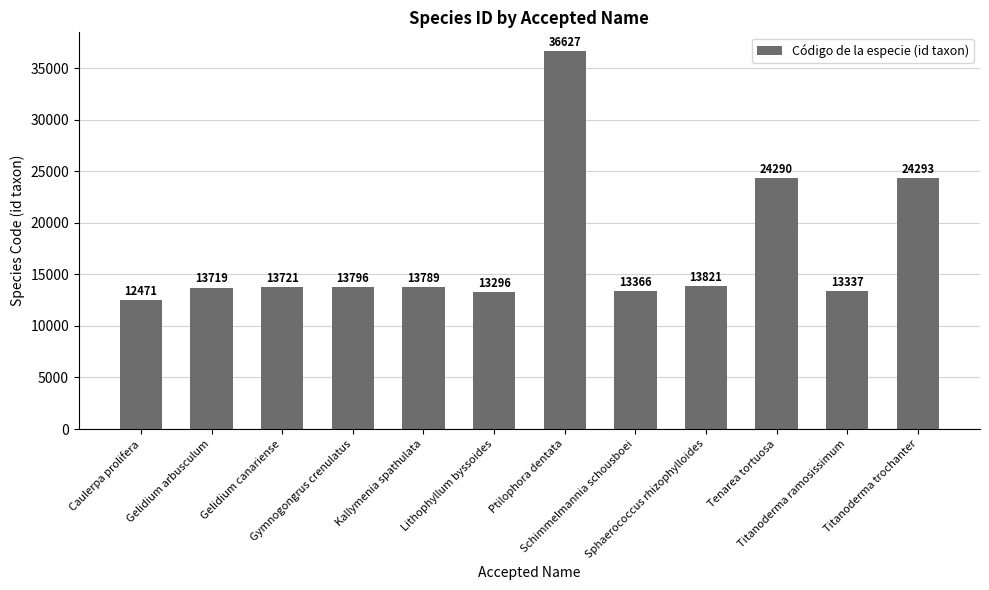

How many values are below 13789?

6